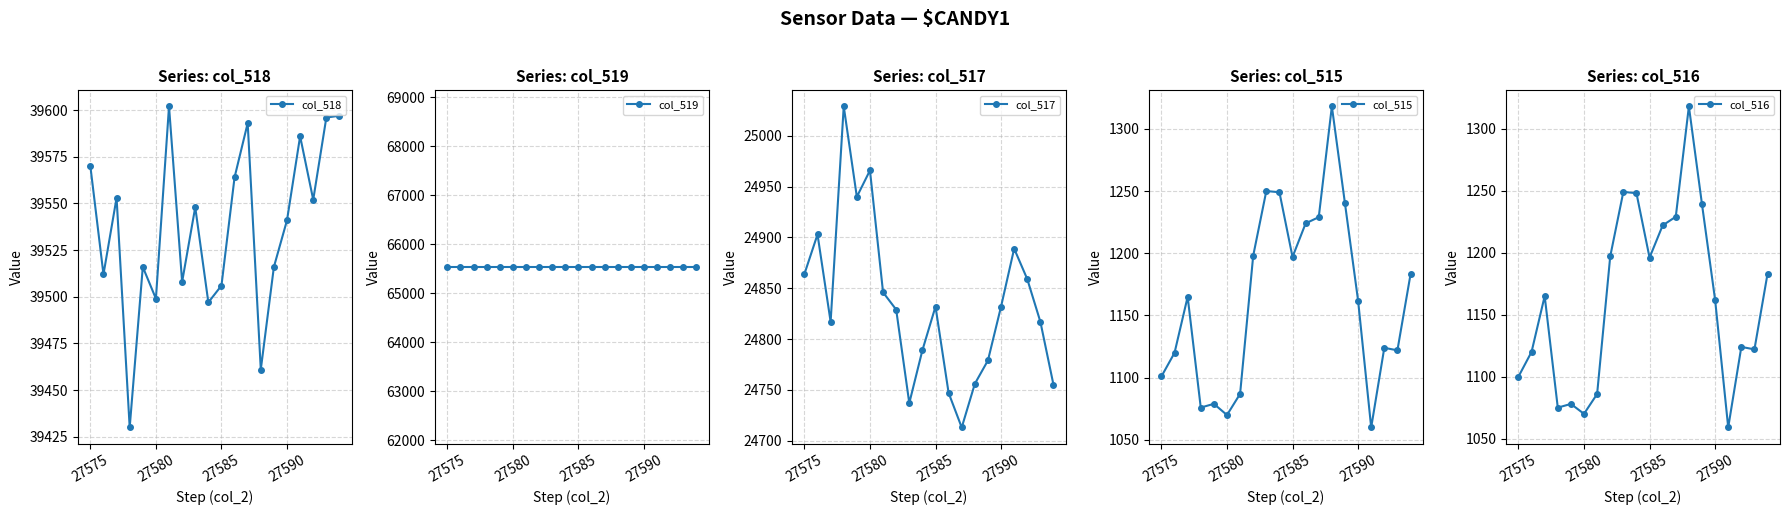

How many interior local valleys does the col_518 series have?

7